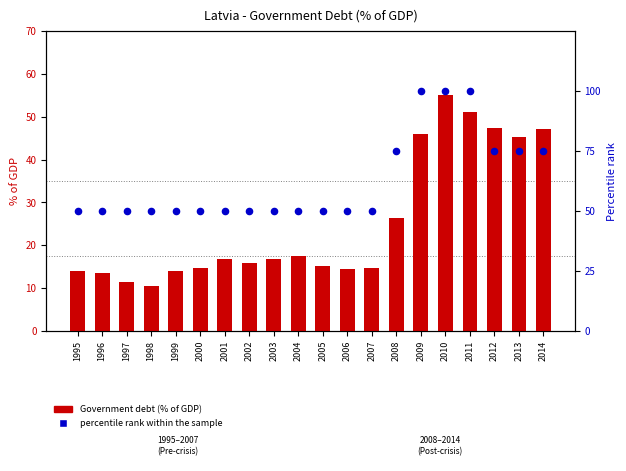

What are all the series names shown in the legend?

Government debt (% of GDP), percentile rank within the sample